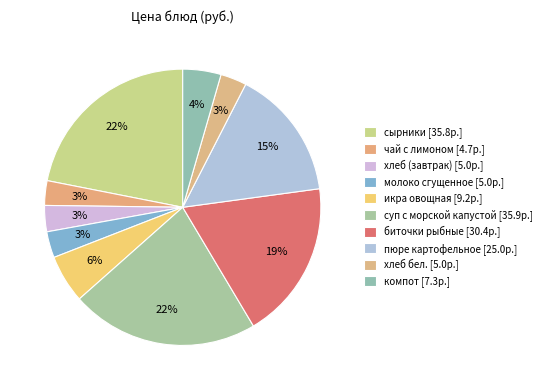

Which slice is the smallest?

чай с лимоном